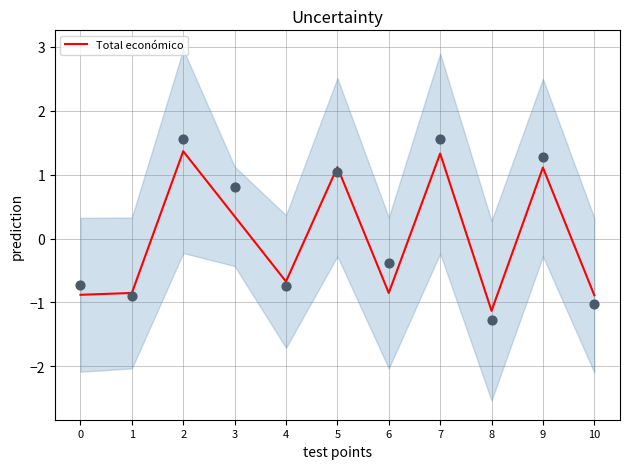

Approximately how many times larger is the value at 2 compared to 7?

1.0